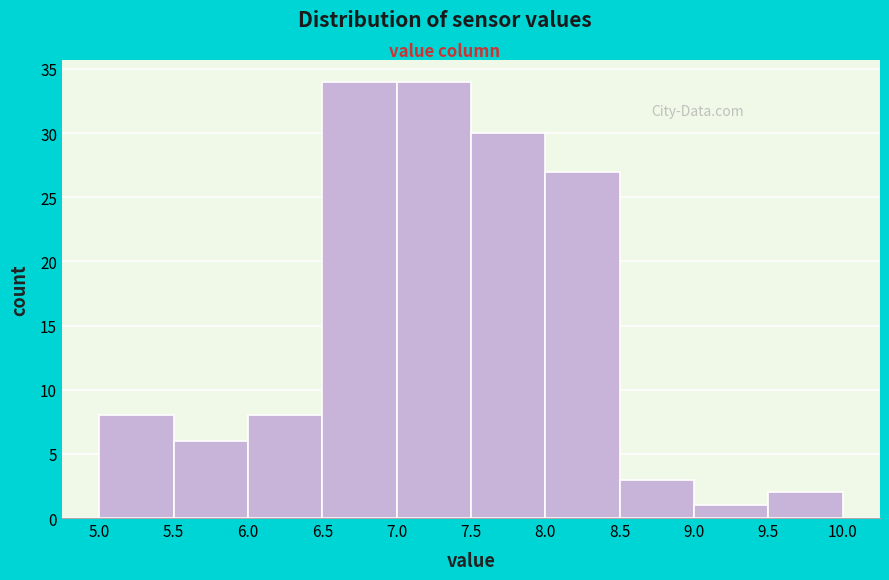

How tall is the bar that spans 8.0 to 8.5 on the x-axis? The values are not printed on the chart, so give them approximately, as read against the axis.

27